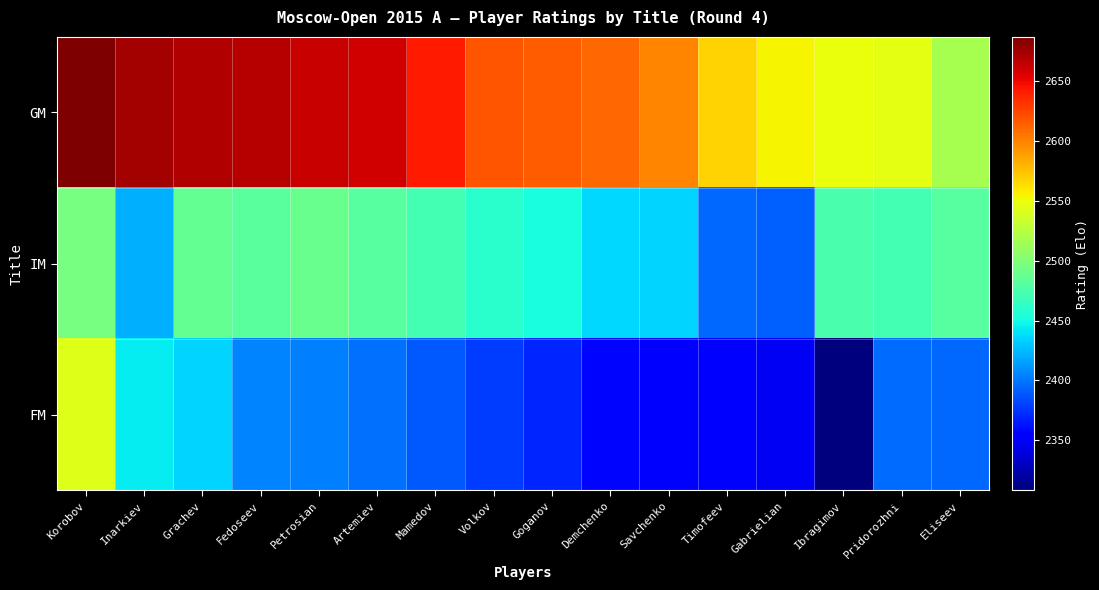

Rank the series at Artemiev from lowest to highest value.

FM, IM, GM